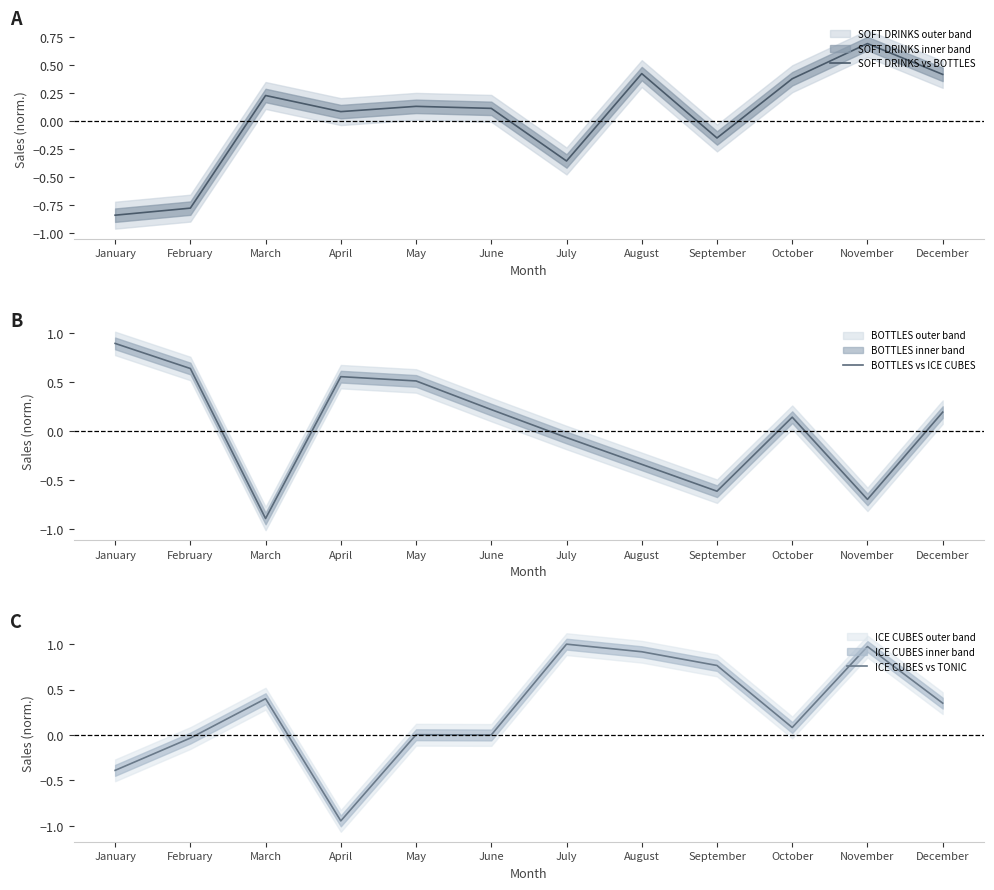

At how many categories does at least one series exceed 0?

12